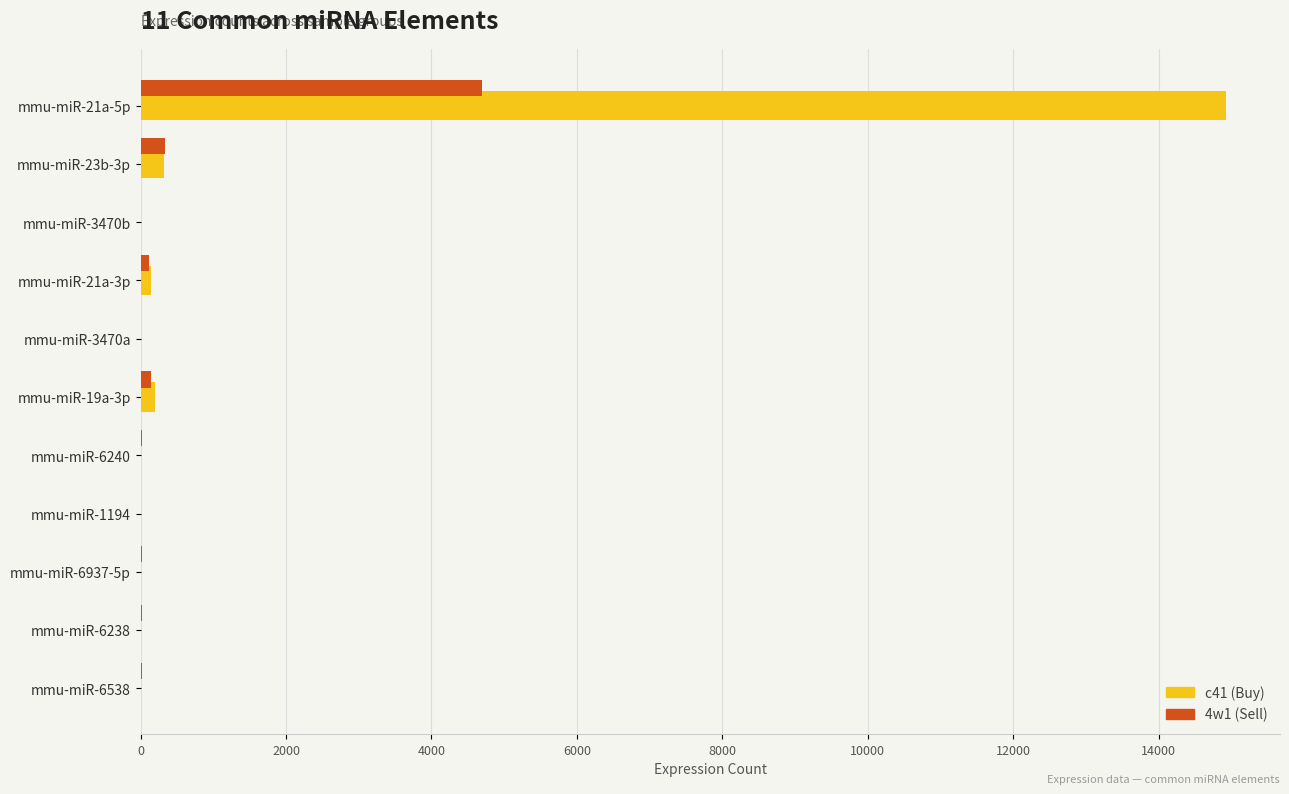

At which category is the sum across all series the highest?

mmu-miR-21a-5p